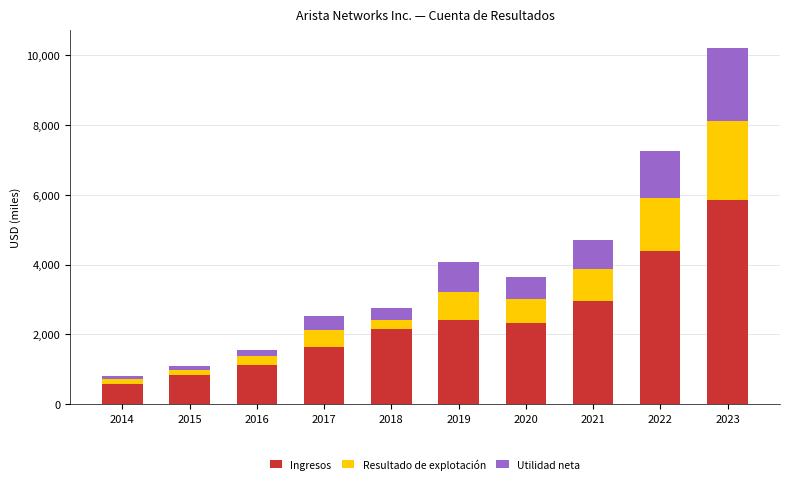

Rank the categories by Ingresos value from highest to lowest.

2023, 2022, 2021, 2019, 2020, 2018, 2017, 2016, 2015, 2014